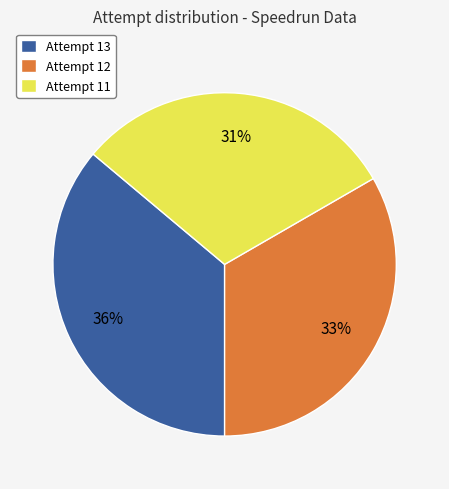

Which slice is the smallest?

Attempt 11